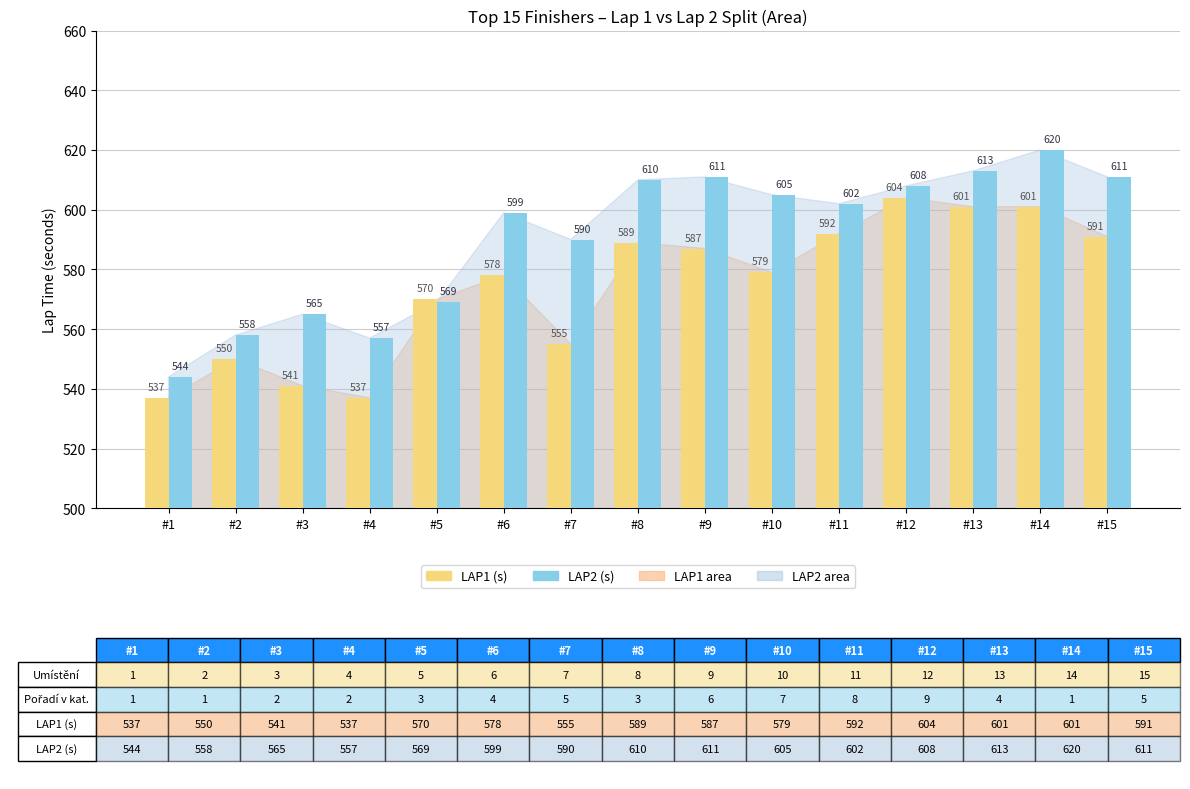

Reading right to left, transcribe all the data shown in this chart.

LAP1 (s): 591	601	601	604	592	579	587	589	555	578	570	537	541	550	537
LAP2 (s): 611	620	613	608	602	605	611	610	590	599	569	557	565	558	544